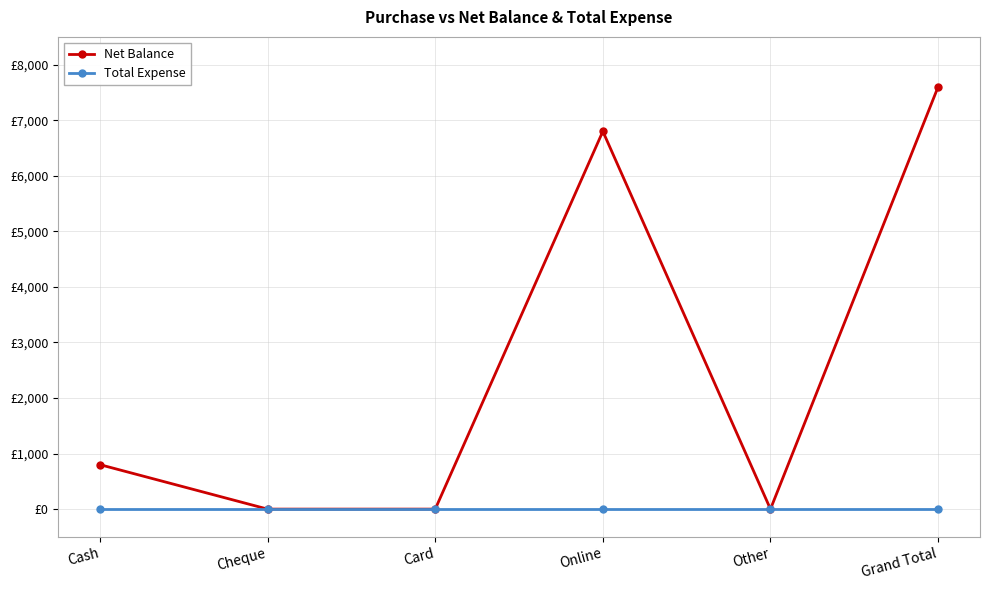

Does the chart have visible grid lines?

Yes